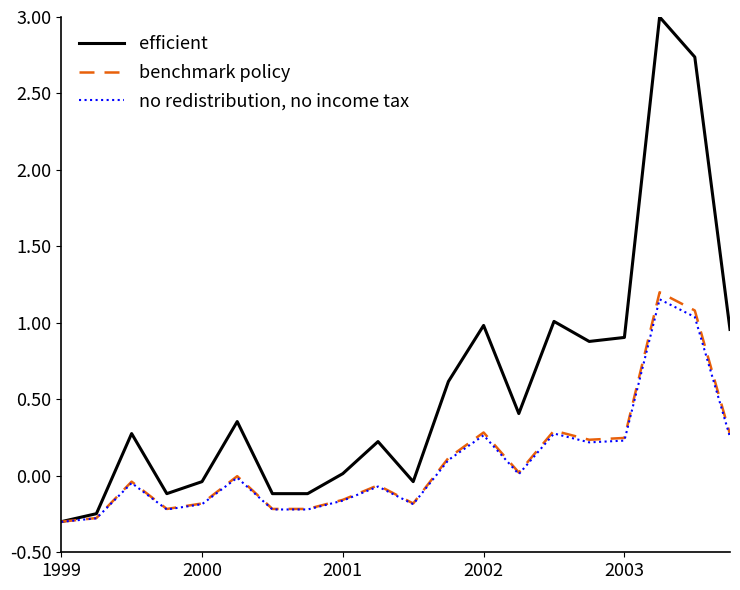

What is the average value of the benchmark policy series?

0.1